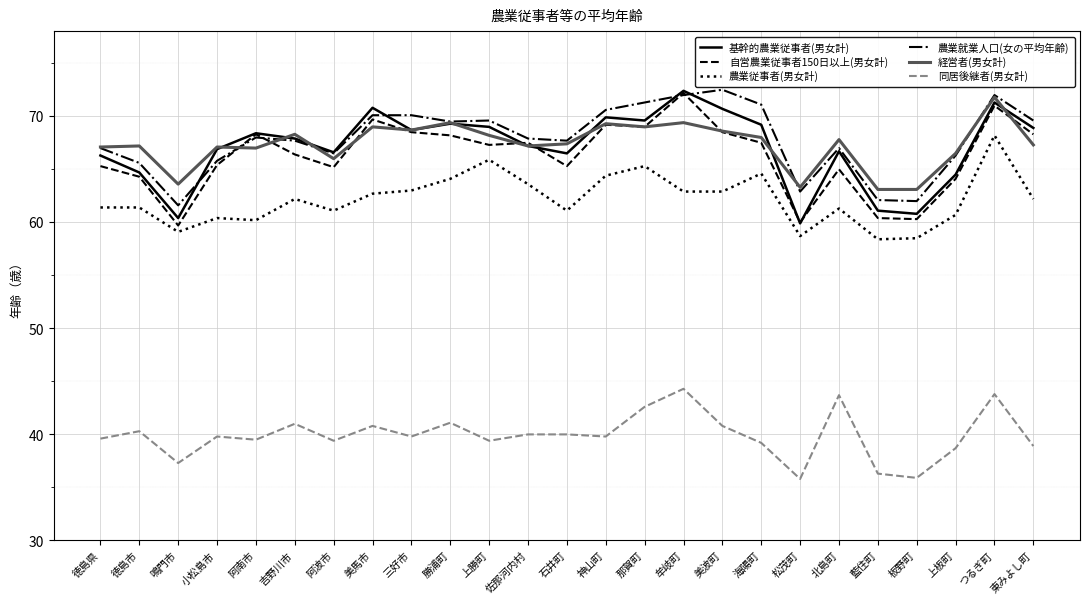

Does the chart have visible grid lines?

Yes